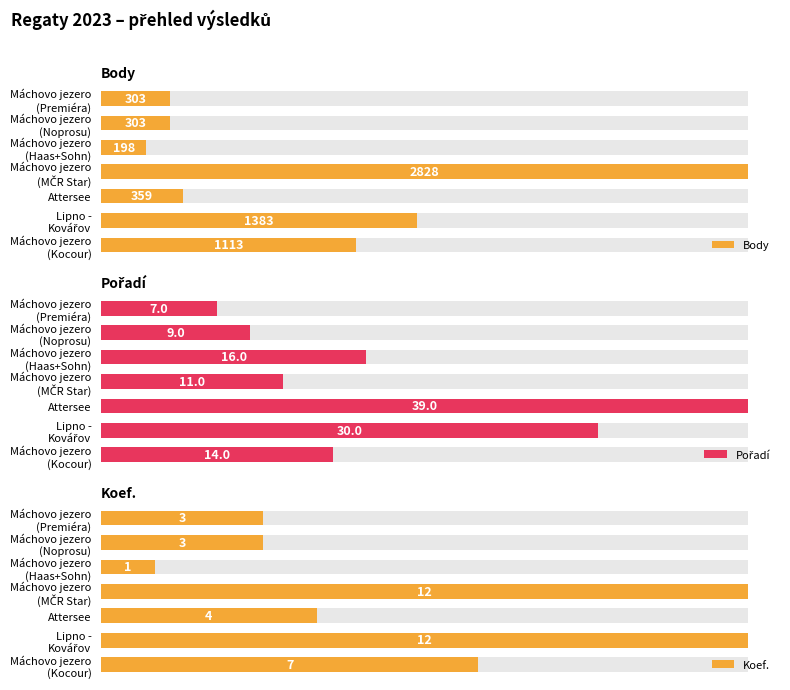

List the series in order of their peak value, lowest first.

Koef., Pořadí, Body